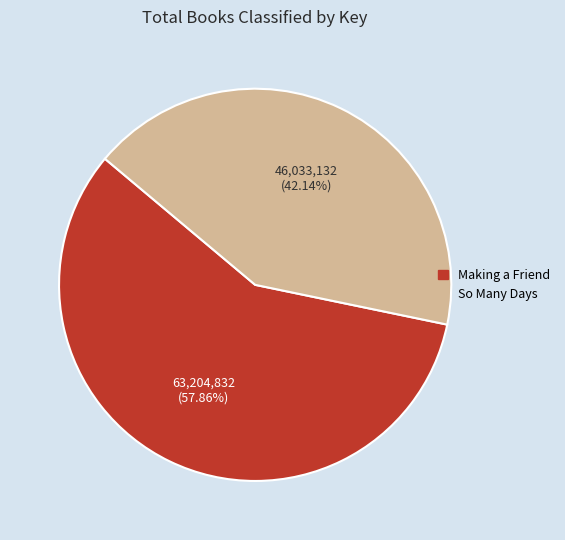

What percentage is the Making a Friend slice, to the nearest percent?

58%